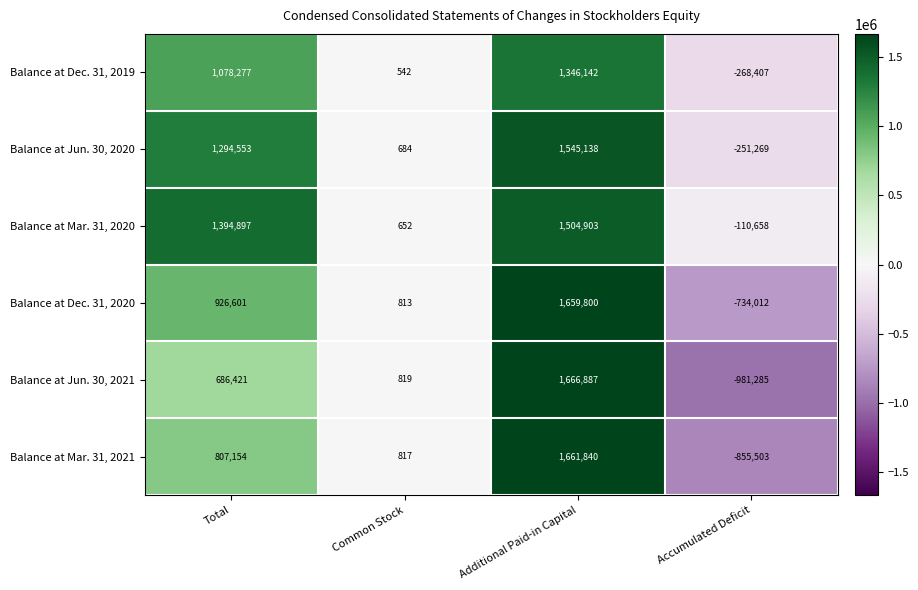

Reading left to right, what are all the values shown in this chart?

Balance at Dec. 31, 2019: 1078277	542	1346142	-268407
Balance at Jun. 30, 2020: 1294553	684	1545138	-251269
Balance at Mar. 31, 2020: 1394897	652	1504903	-110658
Balance at Dec. 31, 2020: 926601	813	1659800	-734012
Balance at Jun. 30, 2021: 686421	819	1666887	-981285
Balance at Mar. 31, 2021: 807154	817	1661840	-855503